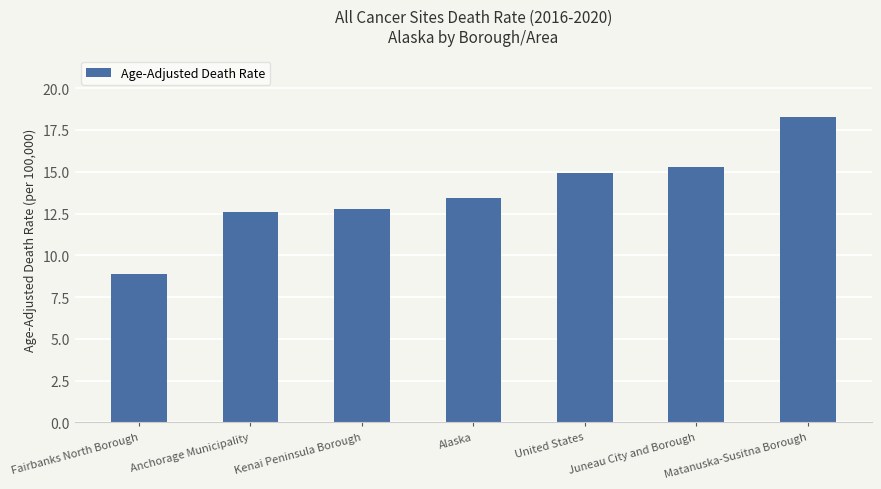

How many distinct data groups are displayed?

1